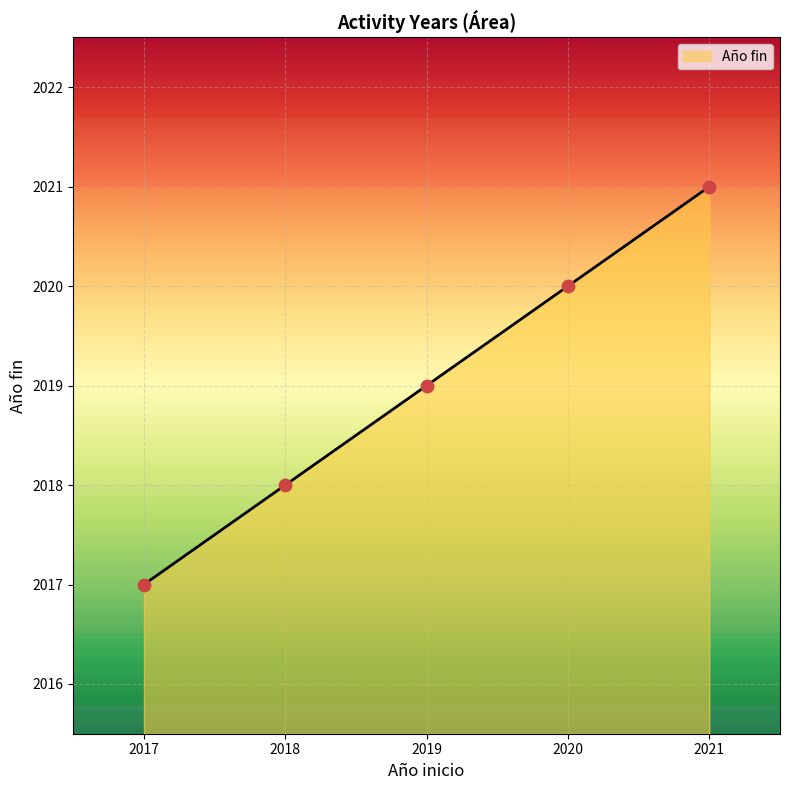

Between 2020 and 2017, which is larger?

2020